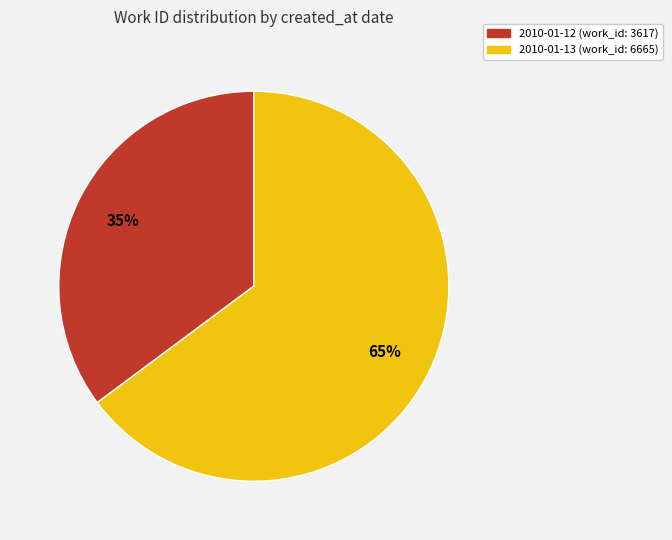

Rank the categories by value from lowest to highest.

2010-01-12, 2010-01-13